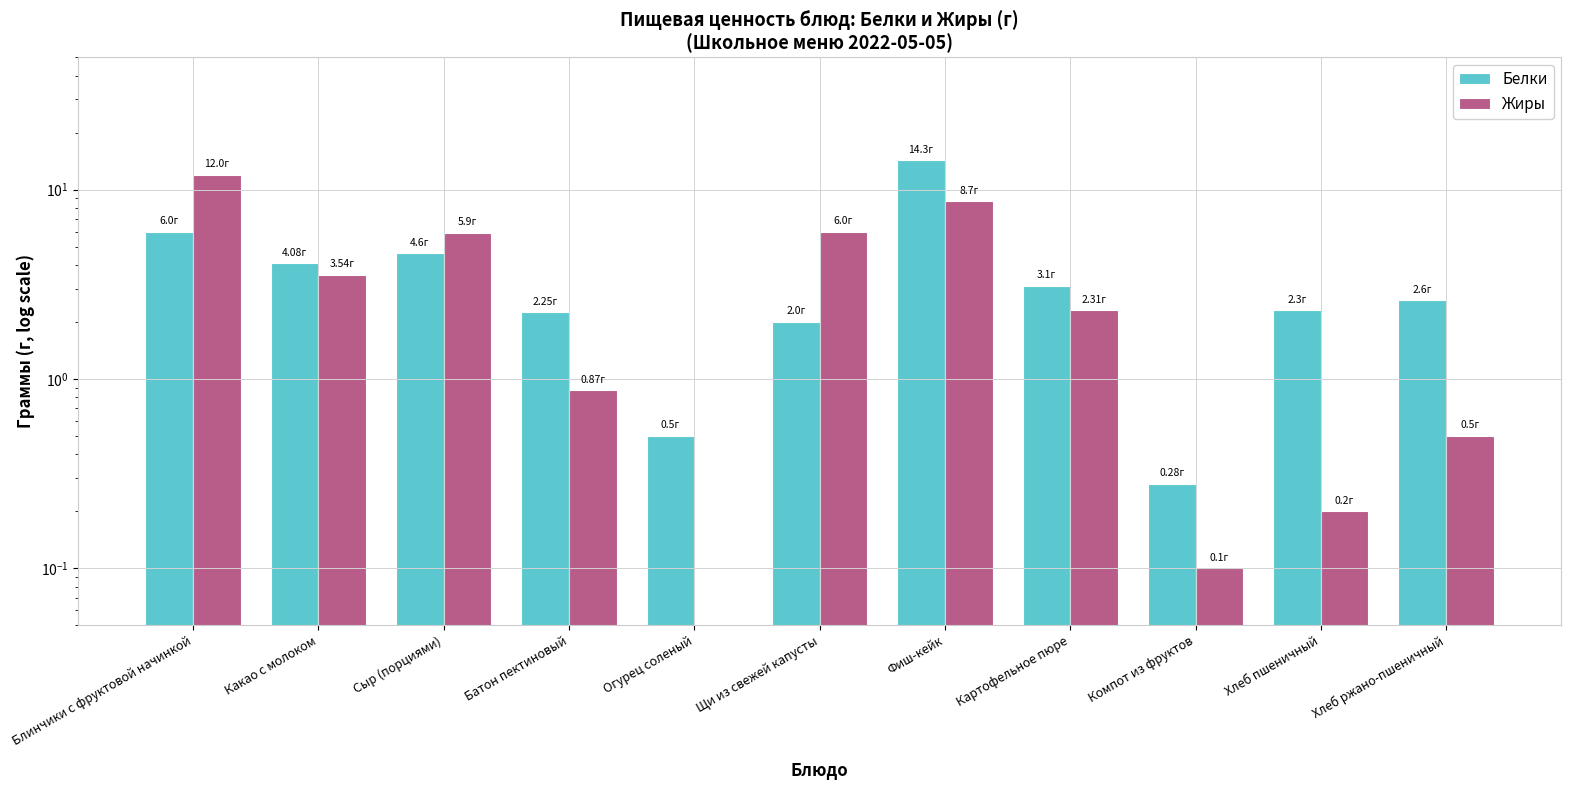

Rank the series by their average value, from highest to lowest.

Белки, Жиры